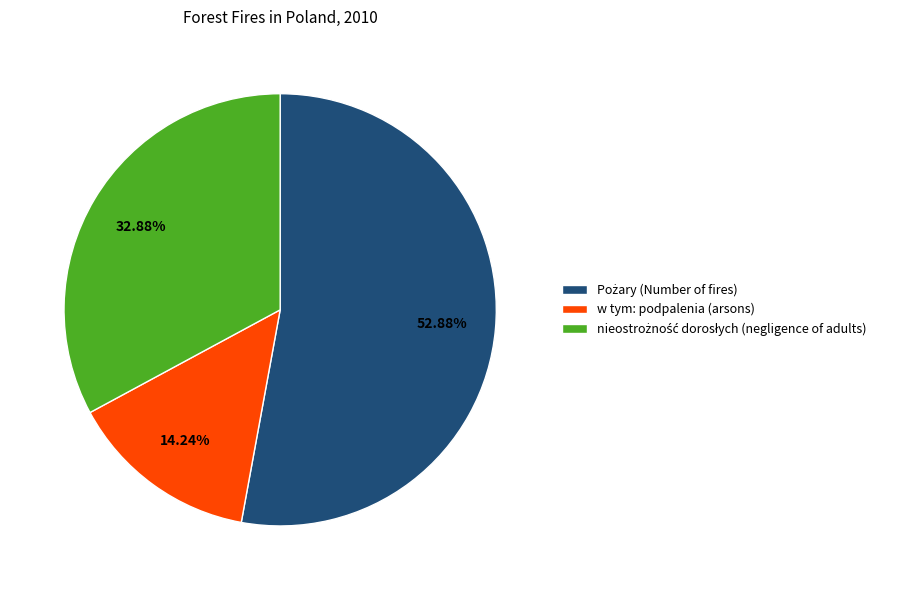

How many slices are in this pie chart?

3